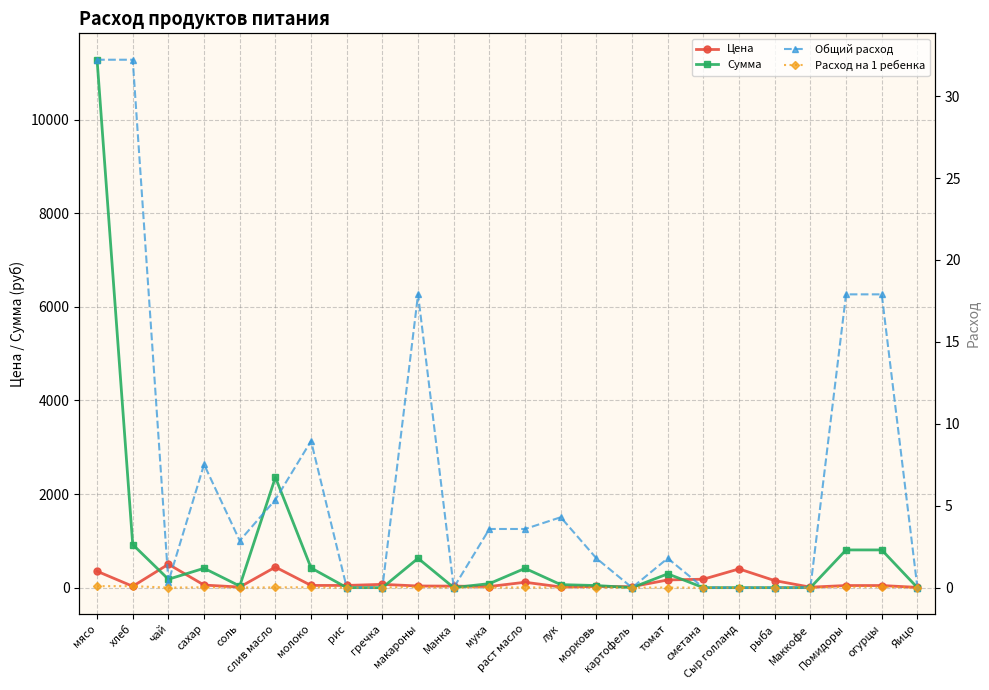

In Общий расход, how many points are higher than both neighbors (excluding endpoints)?

5